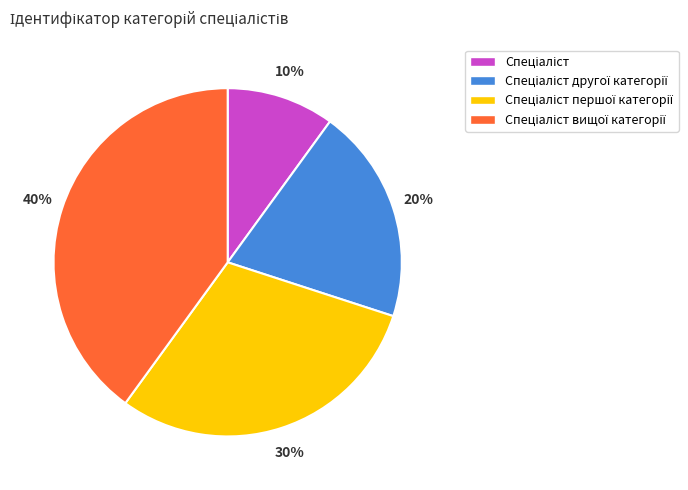

Is there a majority slice in this chart?

No